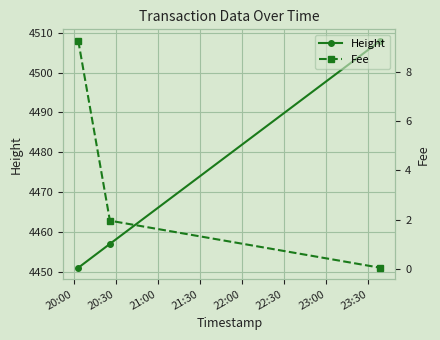

What is the maximum value for Height?

4508